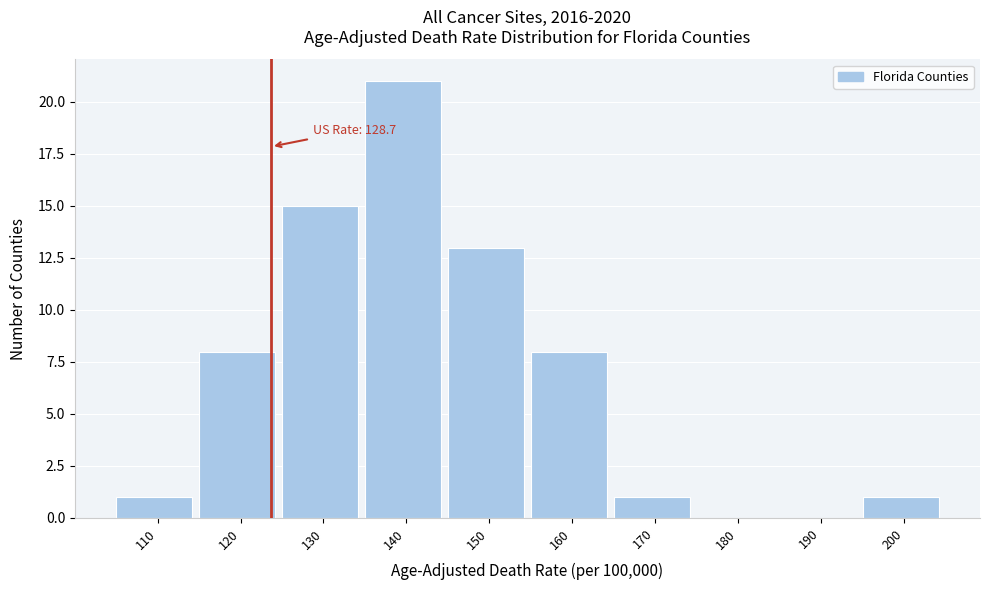

Reading left to right, list all the values displayed in this chart.

110=1	120=8	130=15	140=21	150=13	160=8	170=1	180=0	190=0	200=1